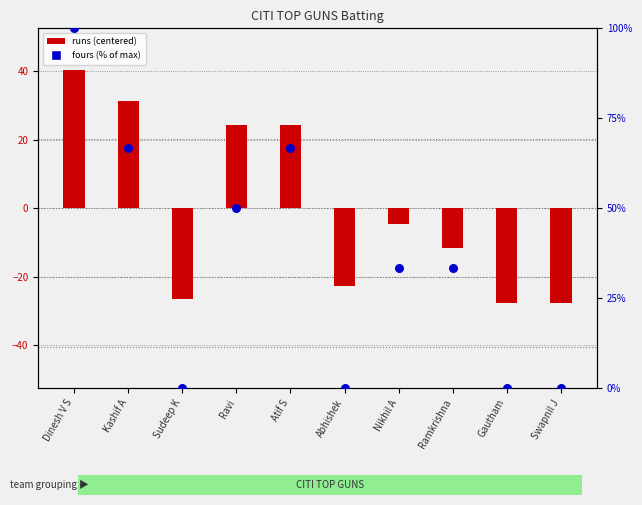

What are all the series names shown in the legend?

runs centered, fours (% of max)